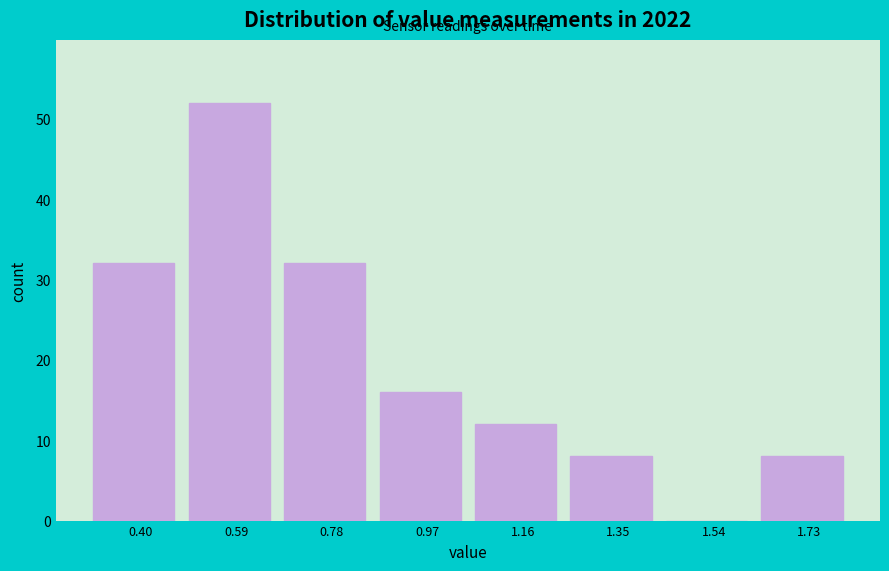

Which range on the x-axis has the tallest bar?

0.50 to 0.68